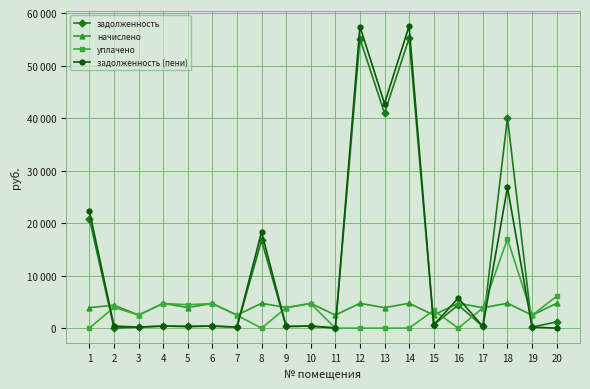

Does the chart have visible grid lines?

Yes